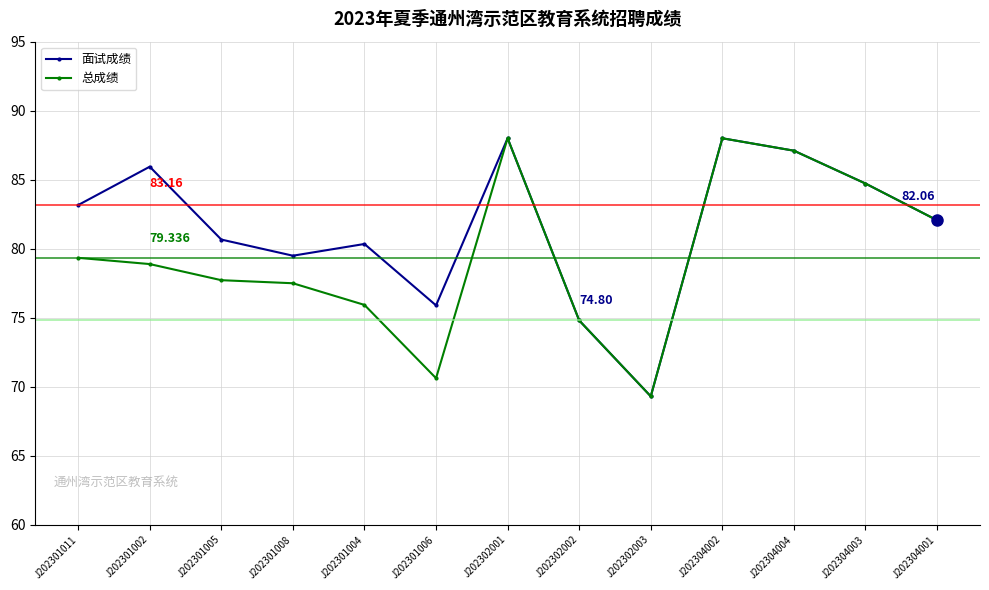

True or false: 总成绩 has a value of 77.7 at J202301005.

True